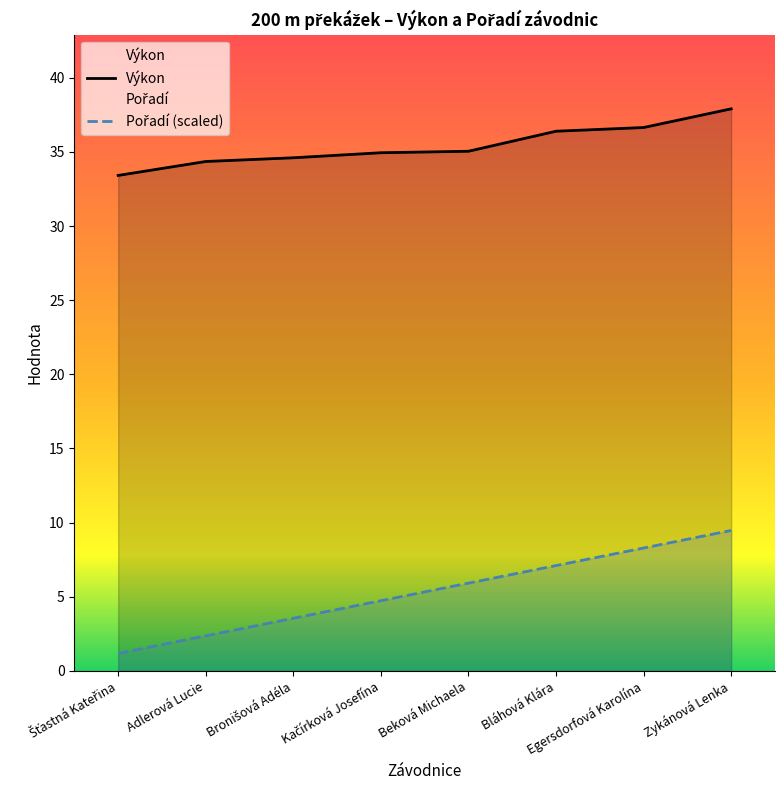

List the series in order of their peak value, lowest first.

Pořadí (scaled), Výkon